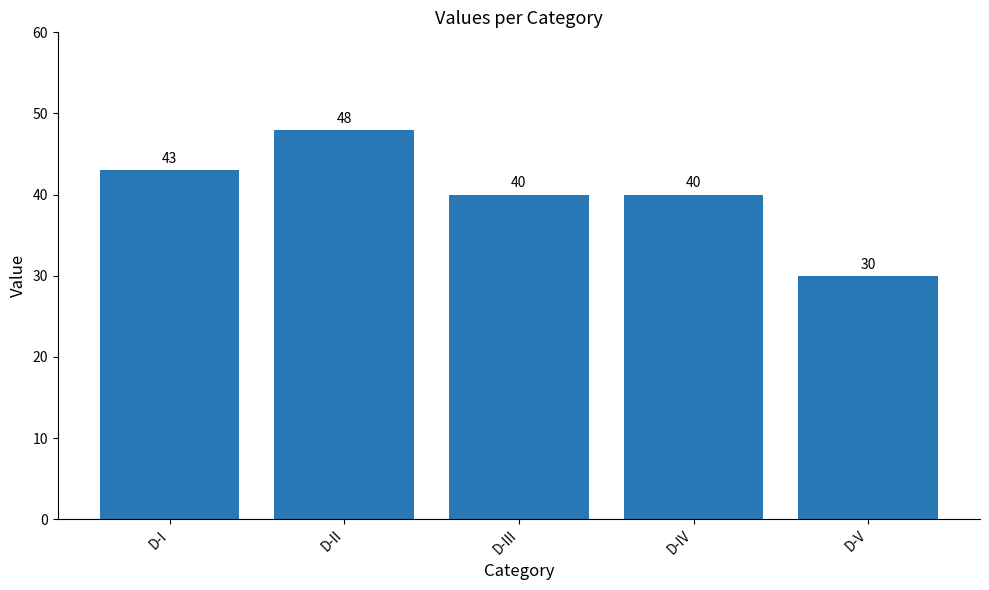

How many data points are less than 40?

1